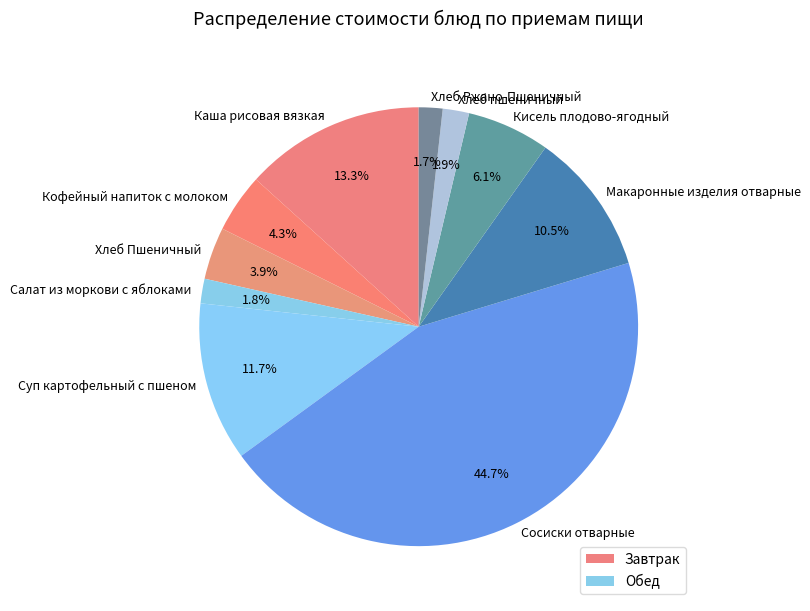

Approximately how many times larger is the value at Кисель плодово-ягодный compared to Каша рисовая вязкая?

0.5